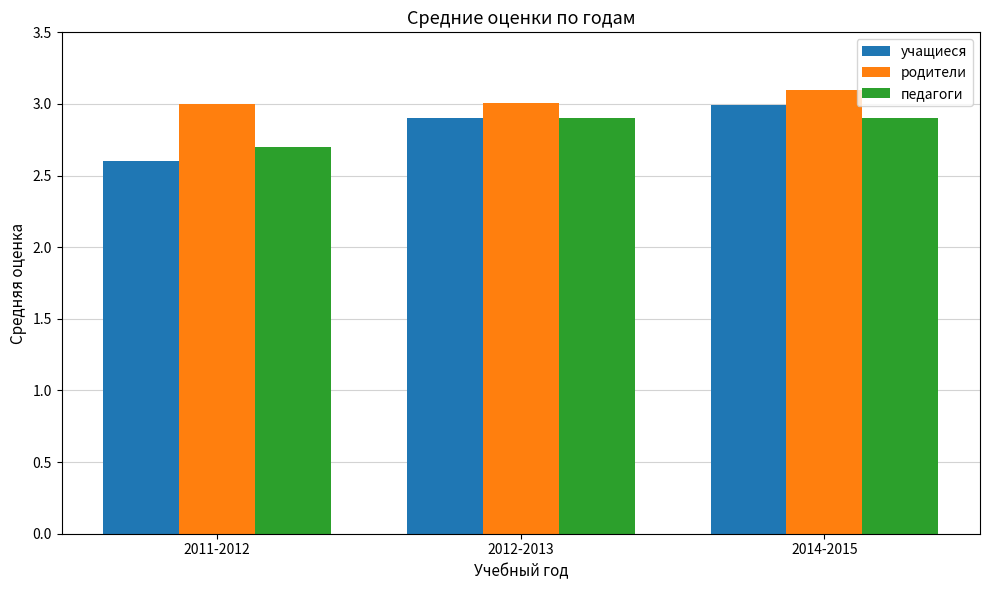

What is the label of the 1st bar from the left?

2011-2012